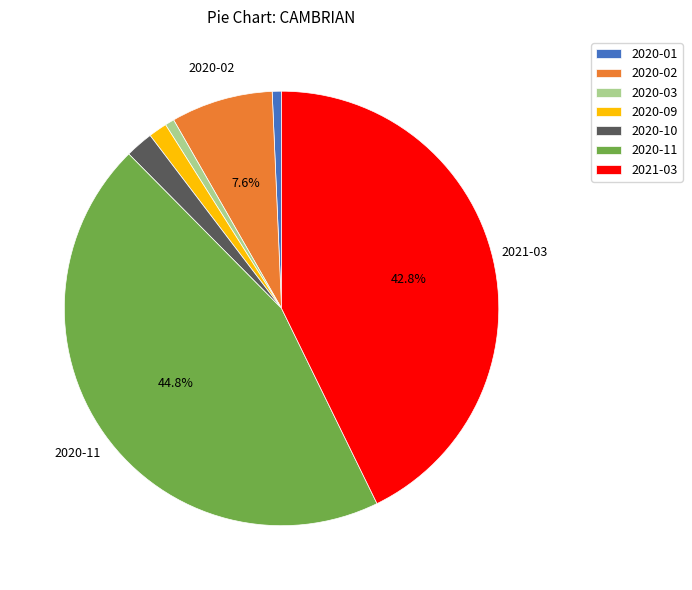

Combined, do 2020-02 and 2020-01 account for over 50%?

No